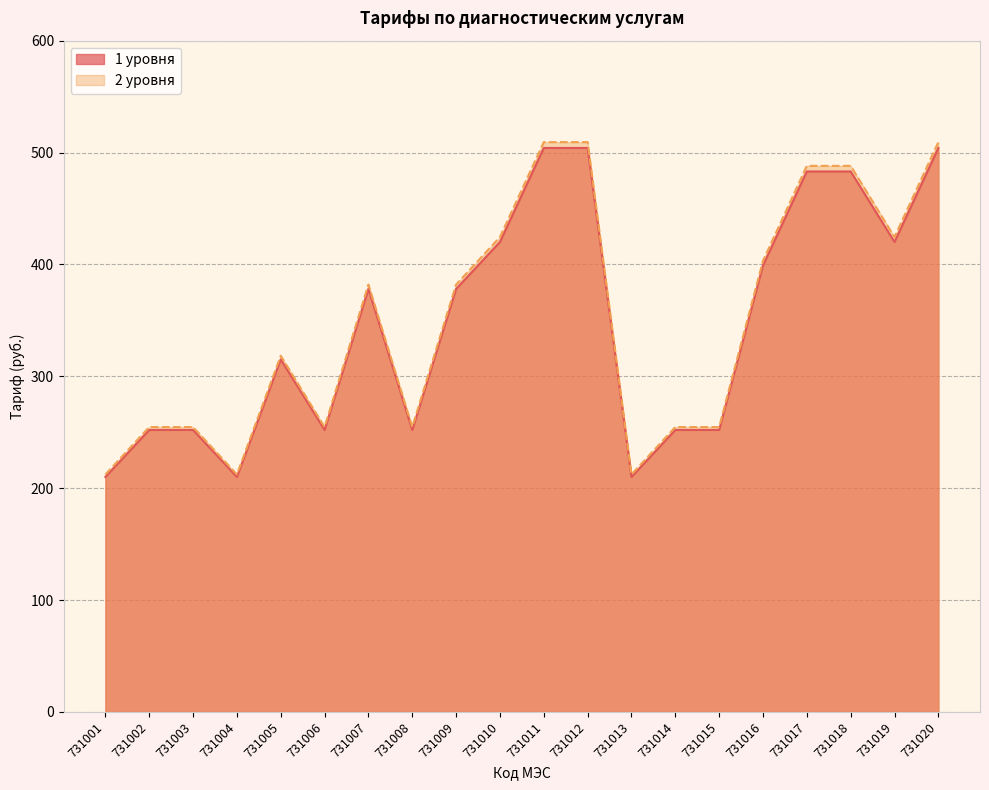

Between 731013 and 731020, which series saw the biggest shift?

2 уровня